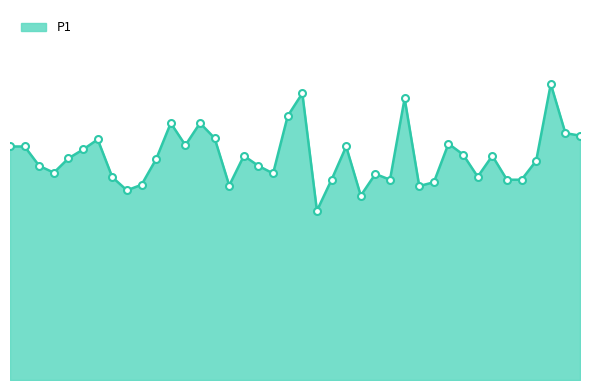

What is the label of the 33rd point from the right?

00:18